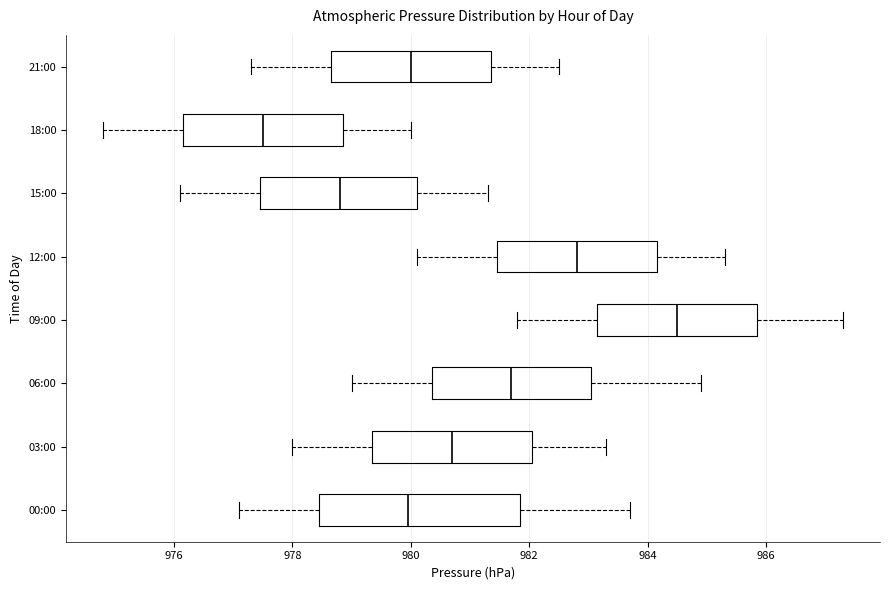

Where does the left whisker of the box for 00:00 end on the x-axis? The values are not printed on the chart, so give them approximately, as read against the axis.

977.2